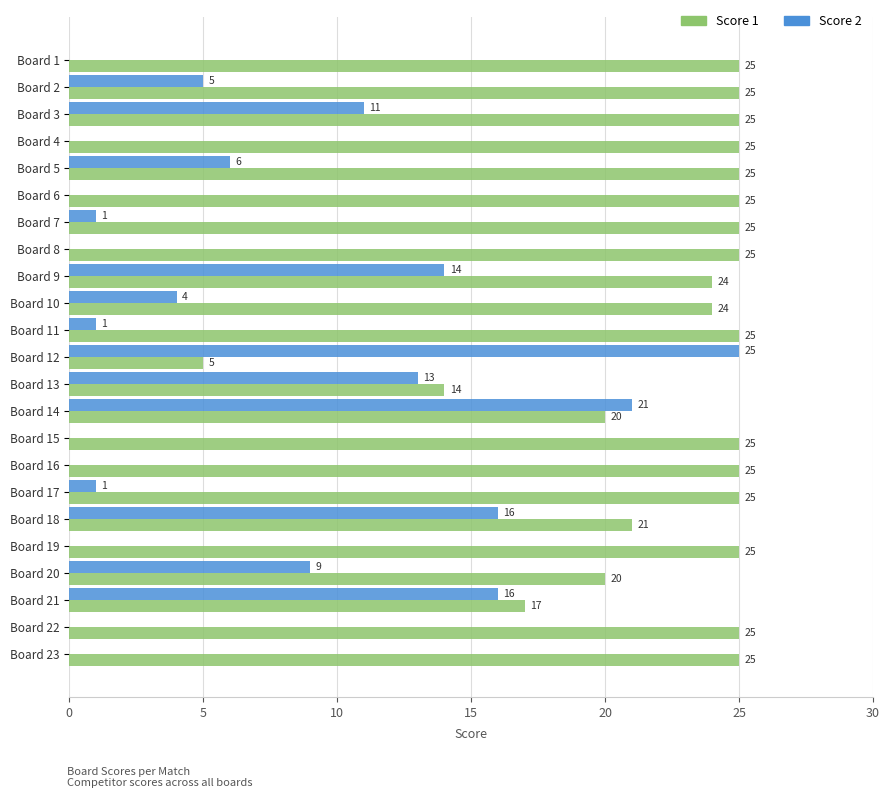

Which series has the largest total across all categories?

Score 1